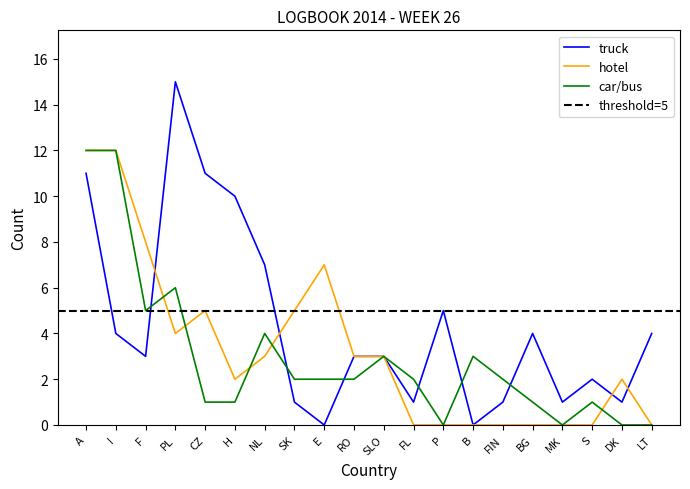

Does the chart display data point markers on the line(s)?

No